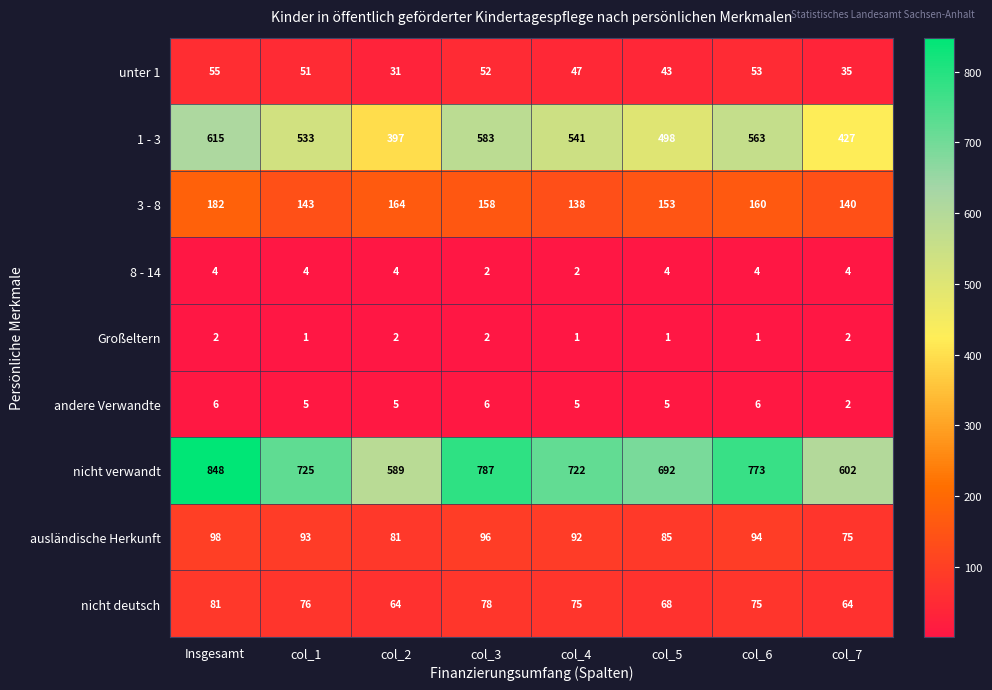

Rank the series at Insgesamt from highest to lowest value.

nicht verwandt, 1 - 3, 3 - 8, ausländische Herkunft, nicht deutsch, unter 1, andere Verwandte, 8 - 14, Großeltern